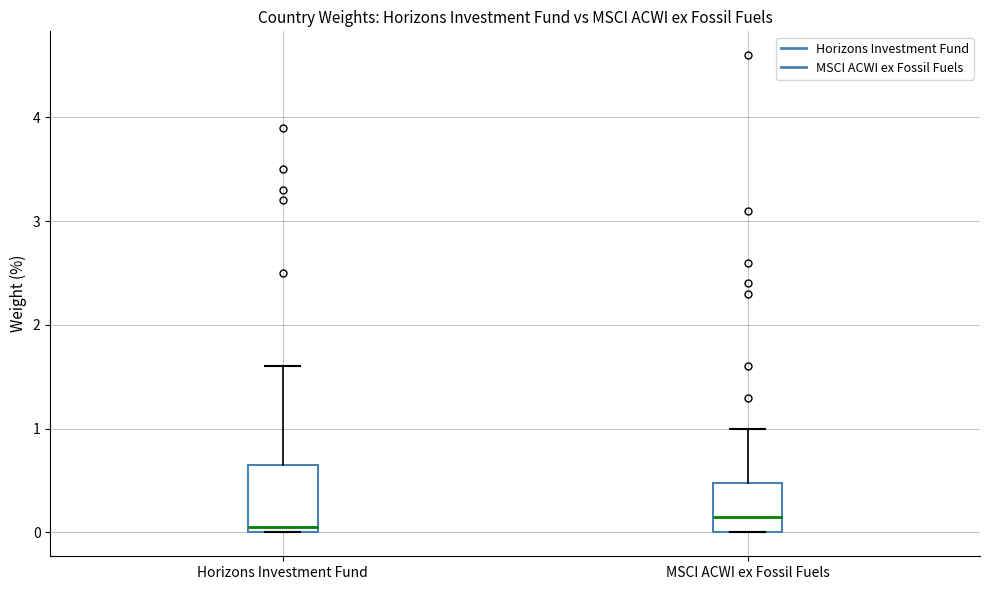

Which box has the lowest median line?

Horizons Investment Fund